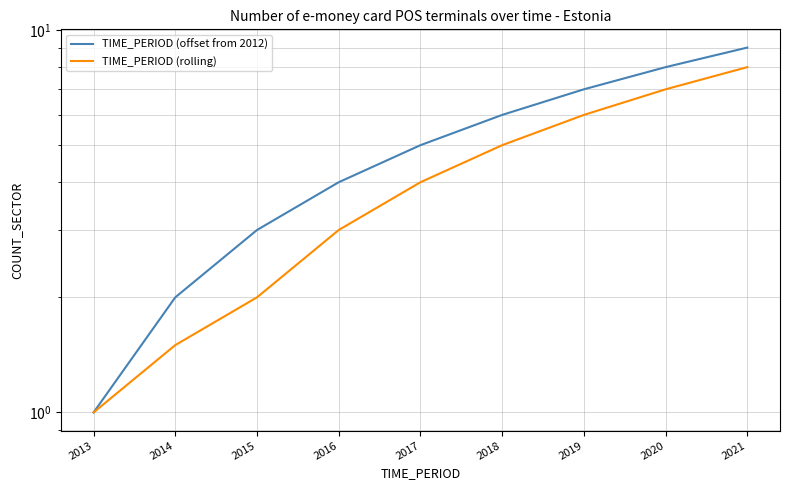

What is the difference between the maximum and minimum values in the TIME_PERIOD (rolling) series?

7.0